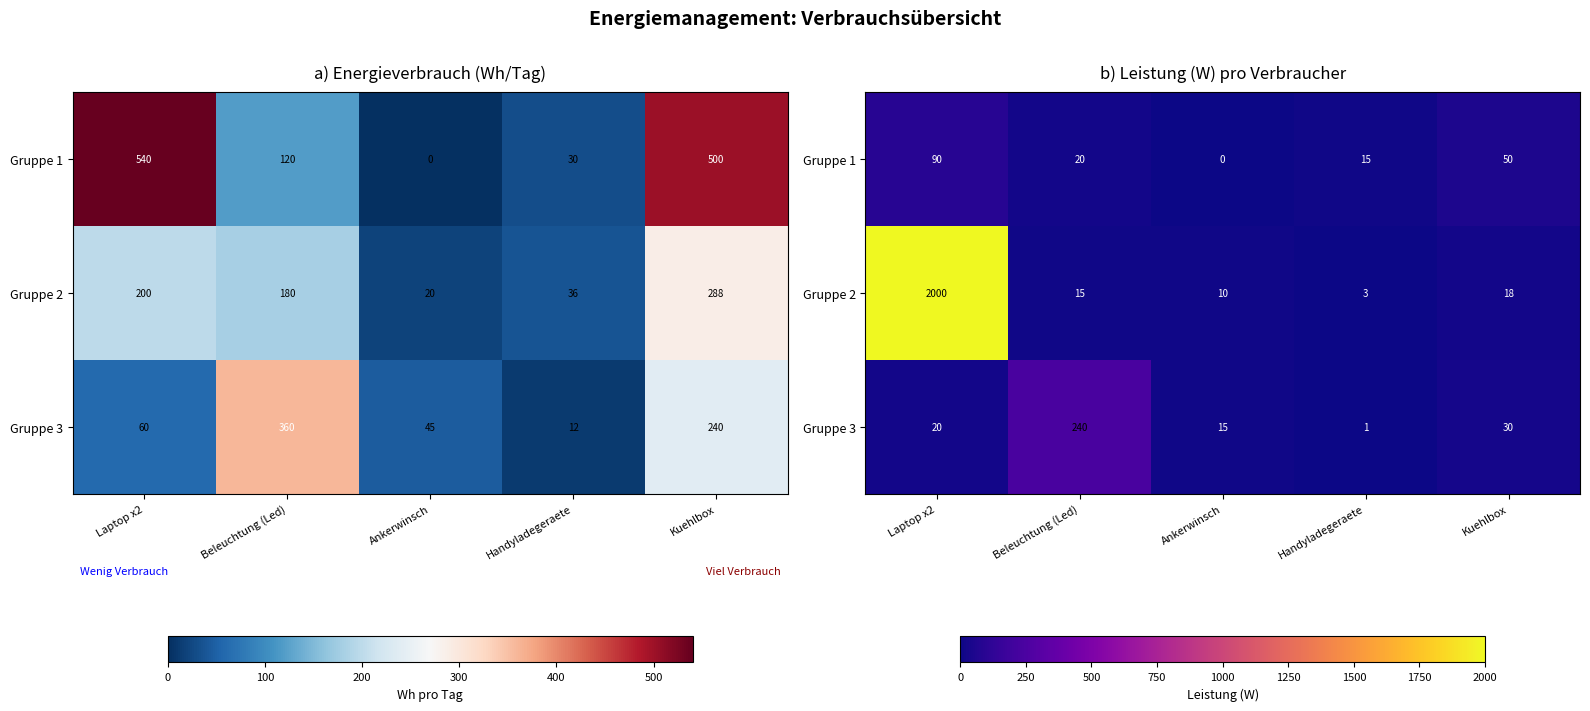

Which series has the widest spread of values?

Gruppe 2